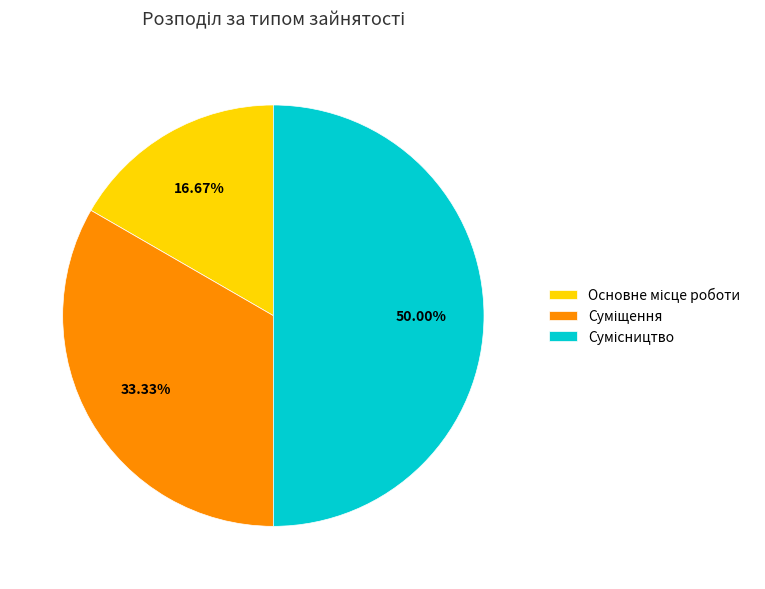

How many segments does this pie chart have?

3